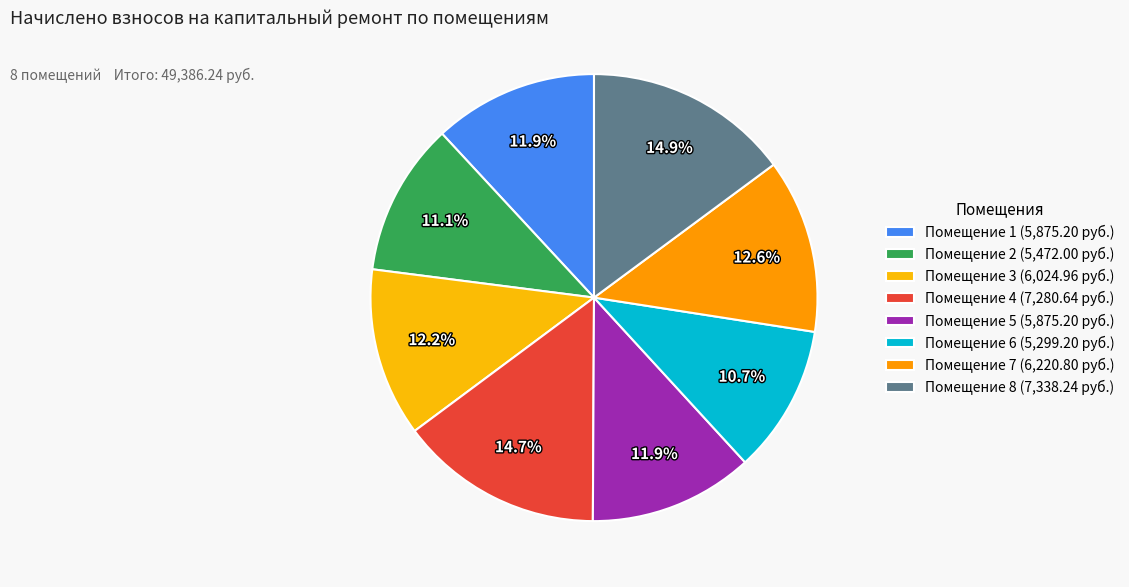

Is there any slice that represents more than half of the pie?

No